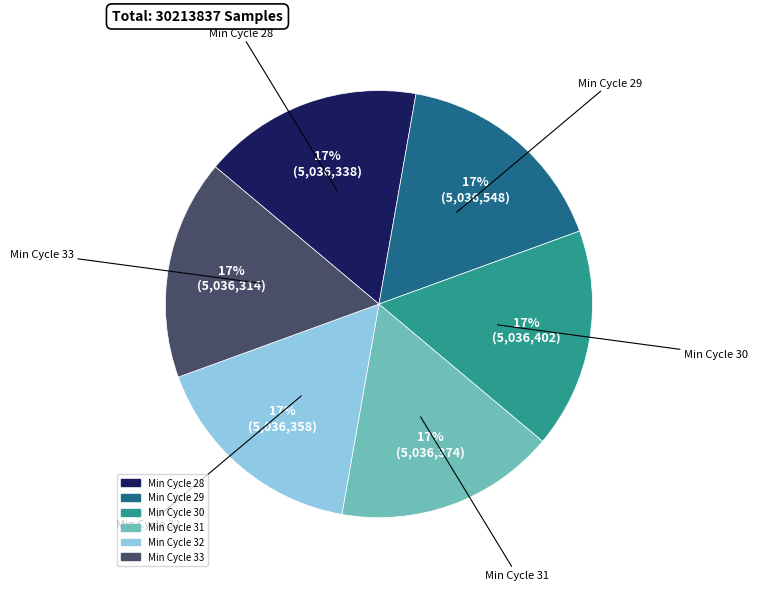

To the nearest percent, what is the average slice percentage?

17%